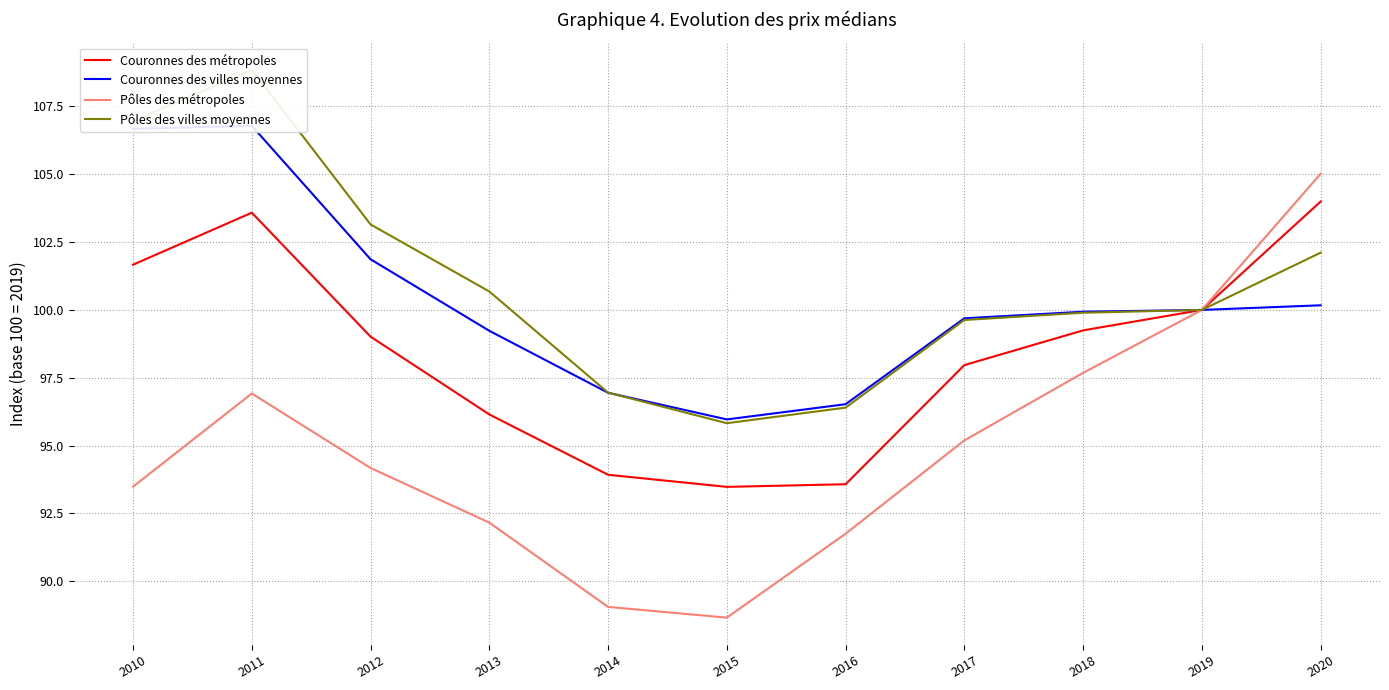

Between 2015 and 2017, which series saw the biggest shift?

Pôles des métropoles